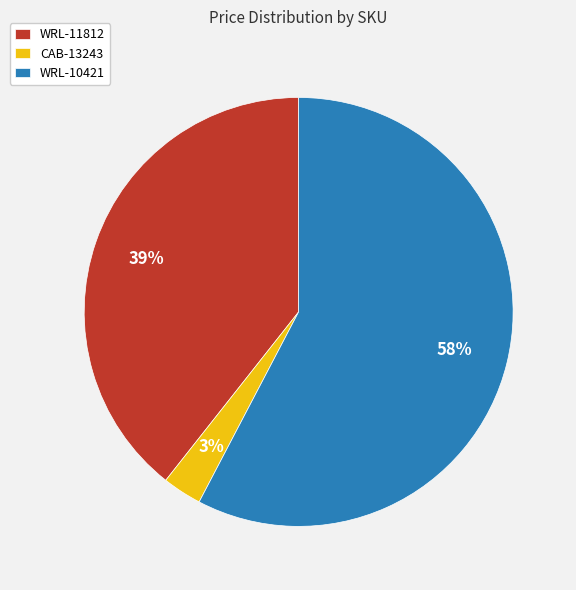

Do WRL-11812 and CAB-13243 together represent more than half of the pie?

No